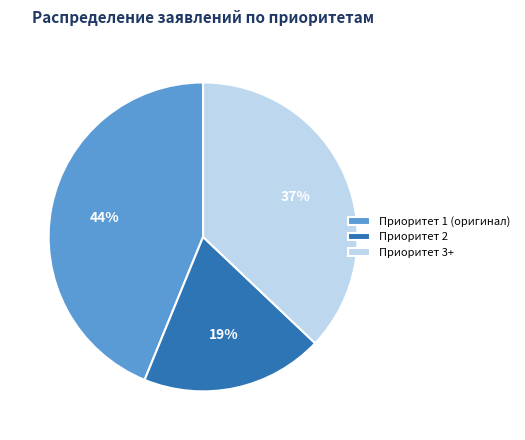

To the nearest percent, what is the average slice percentage?

33%